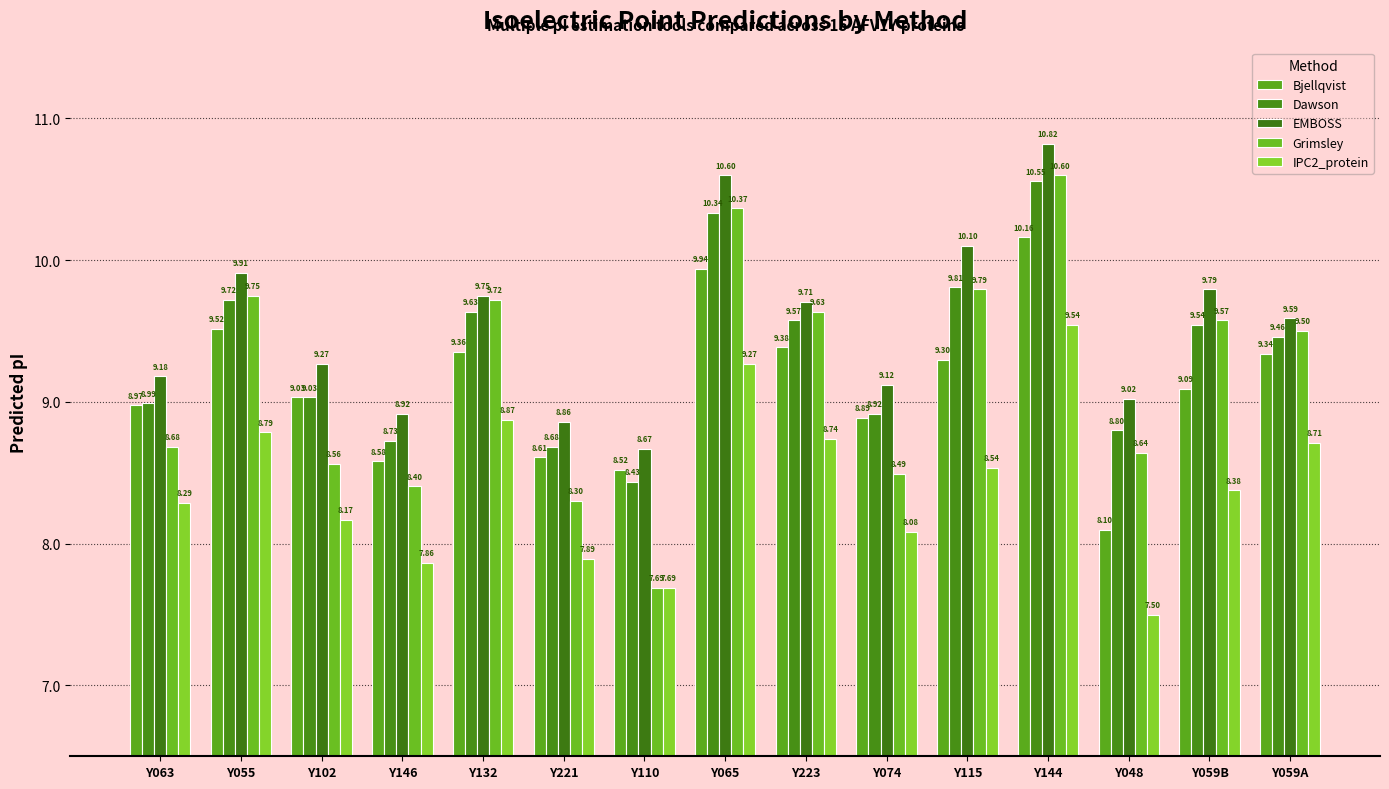

Reading left to right, what are all the values shown in this chart?

Bjellqvist: Y063=9.0	Y055=9.5	Y102=9.0	Y146=8.6	Y132=9.4	Y221=8.6	Y110=8.5	Y065=9.9	Y223=9.4	Y074=8.9	Y115=9.3	Y144=10.2	Y048=8.1	Y059B=9.1	Y059A=9.3
Dawson: Y063=9.0	Y055=9.7	Y102=9.0	Y146=8.7	Y132=9.6	Y221=8.7	Y110=8.4	Y065=10.3	Y223=9.6	Y074=8.9	Y115=9.8	Y144=10.6	Y048=8.8	Y059B=9.5	Y059A=9.5
EMBOSS: Y063=9.2	Y055=9.9	Y102=9.3	Y146=8.9	Y132=9.8	Y221=8.9	Y110=8.7	Y065=10.6	Y223=9.7	Y074=9.1	Y115=10.1	Y144=10.8	Y048=9.0	Y059B=9.8	Y059A=9.6
Grimsley: Y063=8.7	Y055=9.8	Y102=8.6	Y146=8.4	Y132=9.7	Y221=8.3	Y110=7.7	Y065=10.4	Y223=9.6	Y074=8.5	Y115=9.8	Y144=10.6	Y048=8.6	Y059B=9.6	Y059A=9.5
IPC2_protein: Y063=8.3	Y055=8.8	Y102=8.2	Y146=7.9	Y132=8.9	Y221=7.9	Y110=7.7	Y065=9.3	Y223=8.7	Y074=8.1	Y115=8.5	Y144=9.5	Y048=7.5	Y059B=8.4	Y059A=8.7